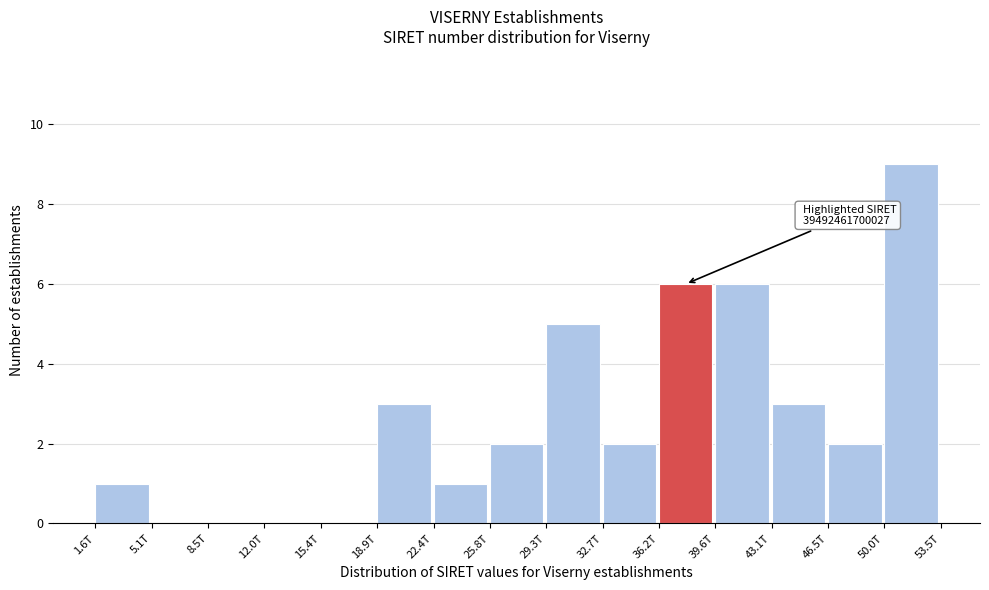

Reading left to right, extract all data points from this chart.

1.6T=1	5.1T=0	8.5T=0	12.0T=0	15.4T=0	18.9T=3	22.4T=1	25.8T=2	29.3T=5	32.7T=2	36.2T=6	39.6T=6	43.1T=3	46.5T=2	50.0T=9